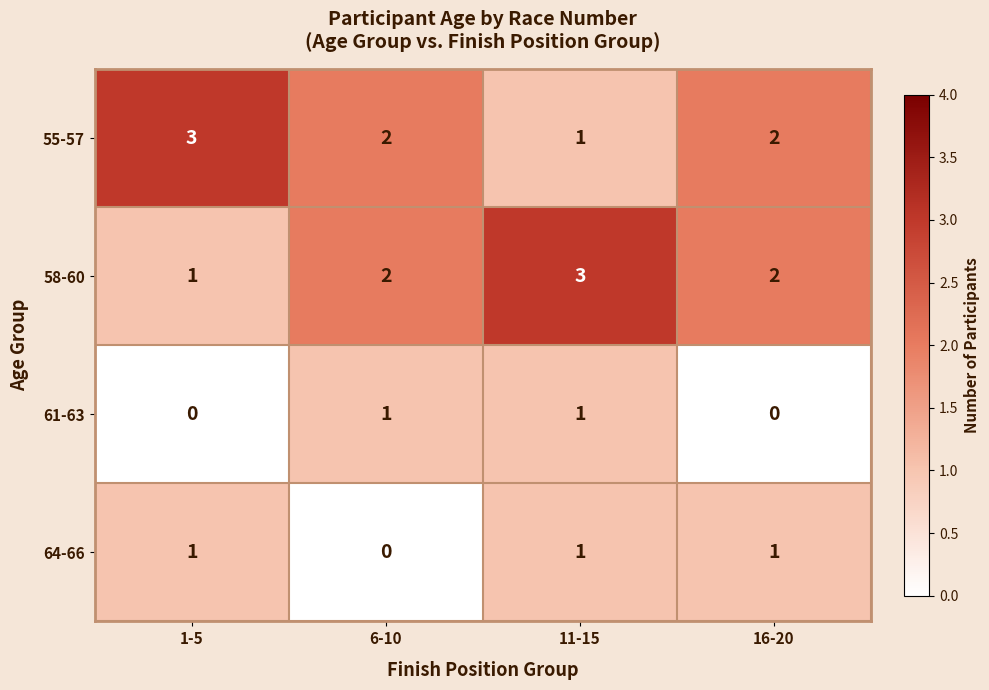

Reading left to right, list all the values displayed in this chart.

55-57: 3	2	1	2
58-60: 1	2	3	2
61-63: 0	1	1	0
64-66: 1	0	1	1